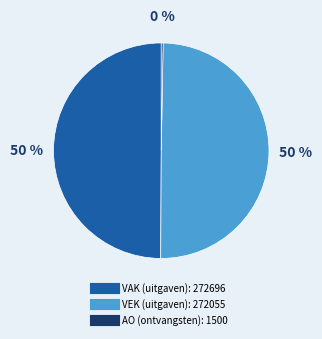

To the nearest percent, what portion does VAK (uitgaven) represent?

50%